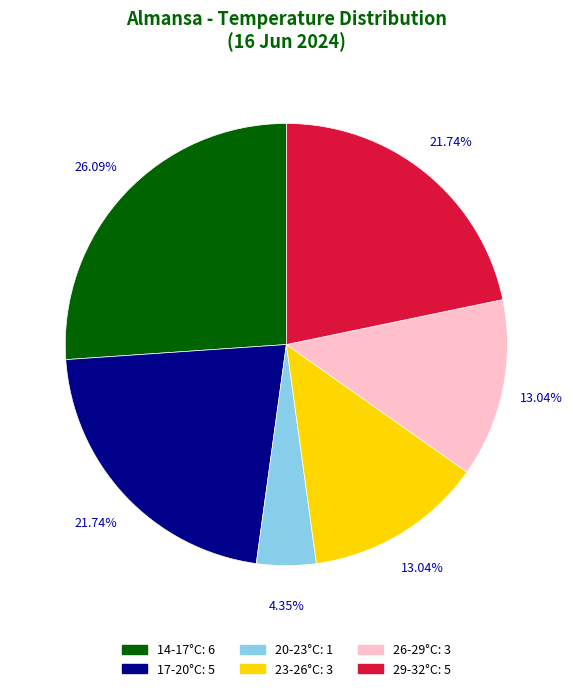

Is there any slice that represents more than half of the pie?

No